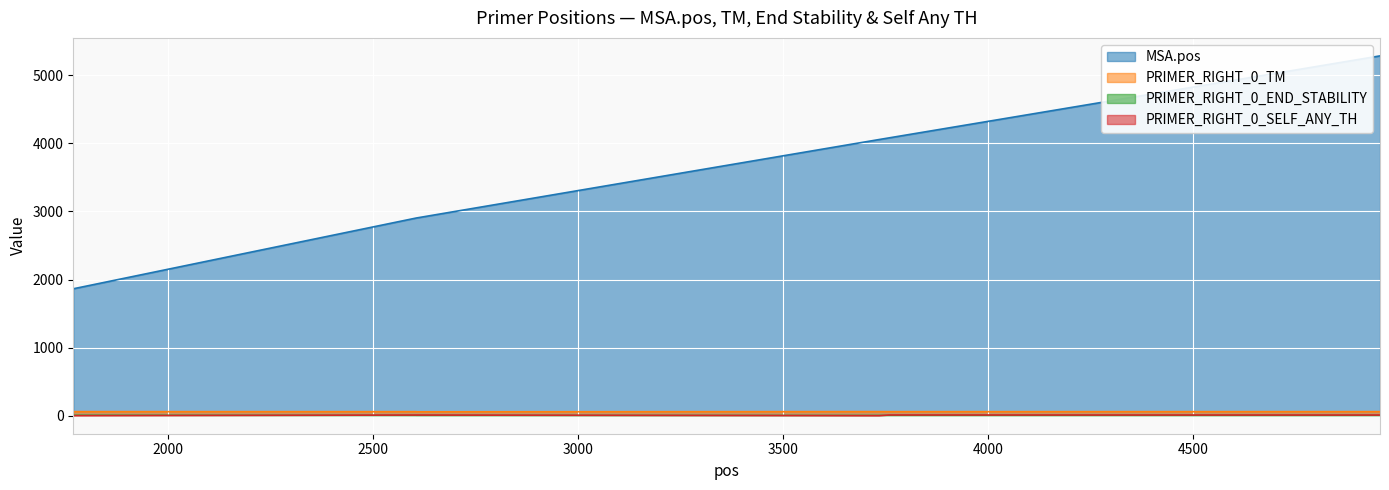

Reading left to right, list all the values displayed in this chart.

MSA.pos: 1864.0	2903.0	2904.0	4056.0	4080.0	5284.0
PRIMER_RIGHT_0_TM: 59.6	59.3	57.5	60.0	59.3	59.8
PRIMER_RIGHT_0_END_STABILITY: 5.7	3.4	3.0	3.2	3.5	3.4
PRIMER_RIGHT_0_SELF_ANY_TH: 0.0	10.0	10.0	0.0	10.7	9.8